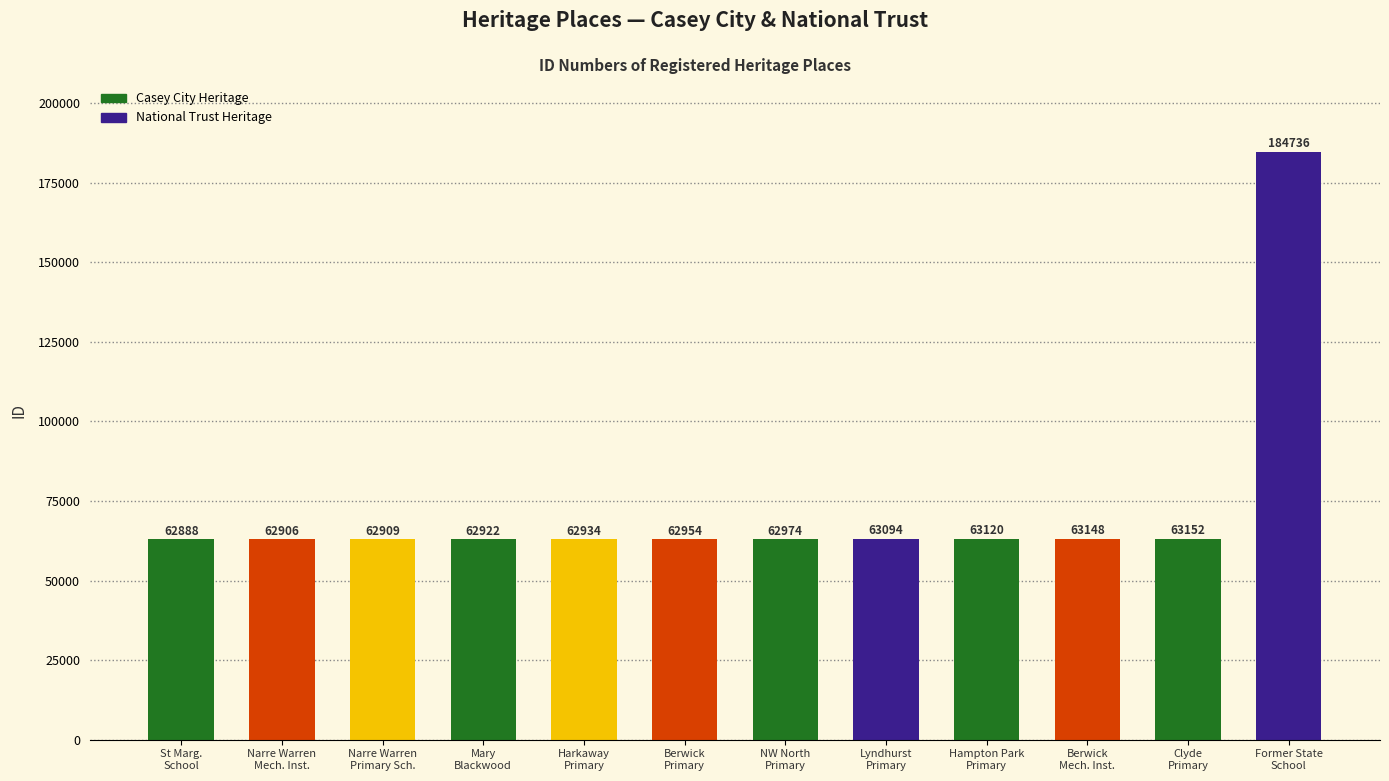

What is the approximate value at St Marg.
School, to the nearest 10?

62890